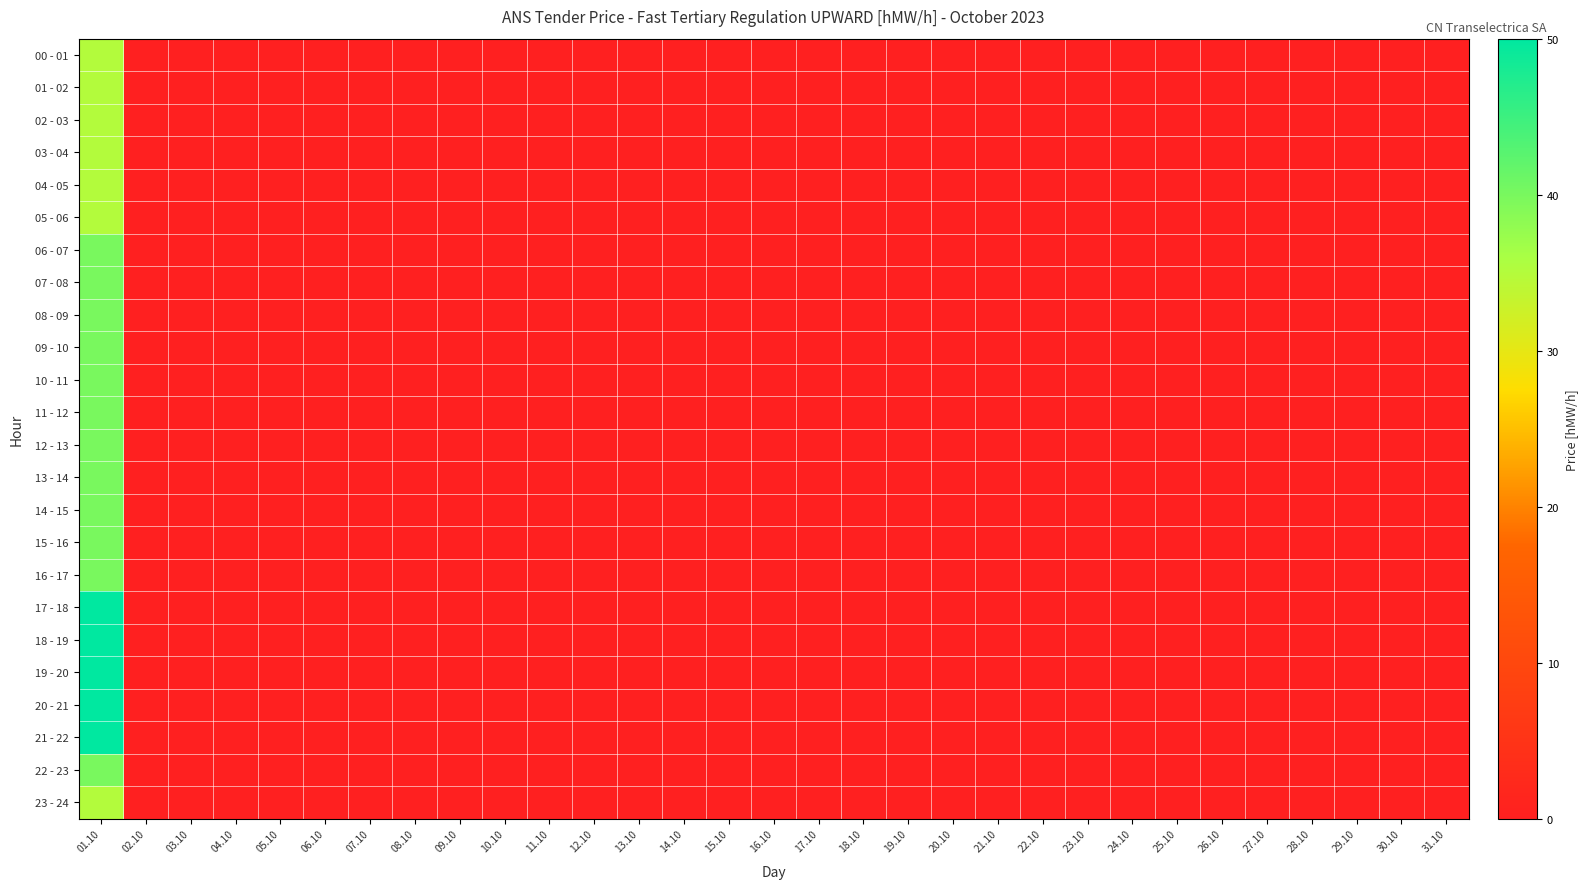

Between 17.10 and 19.10, which series saw the biggest shift?

00 - 01